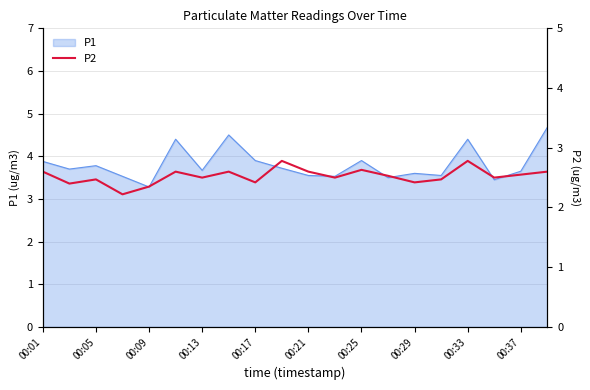

What is the maximum value for P1?

4.7